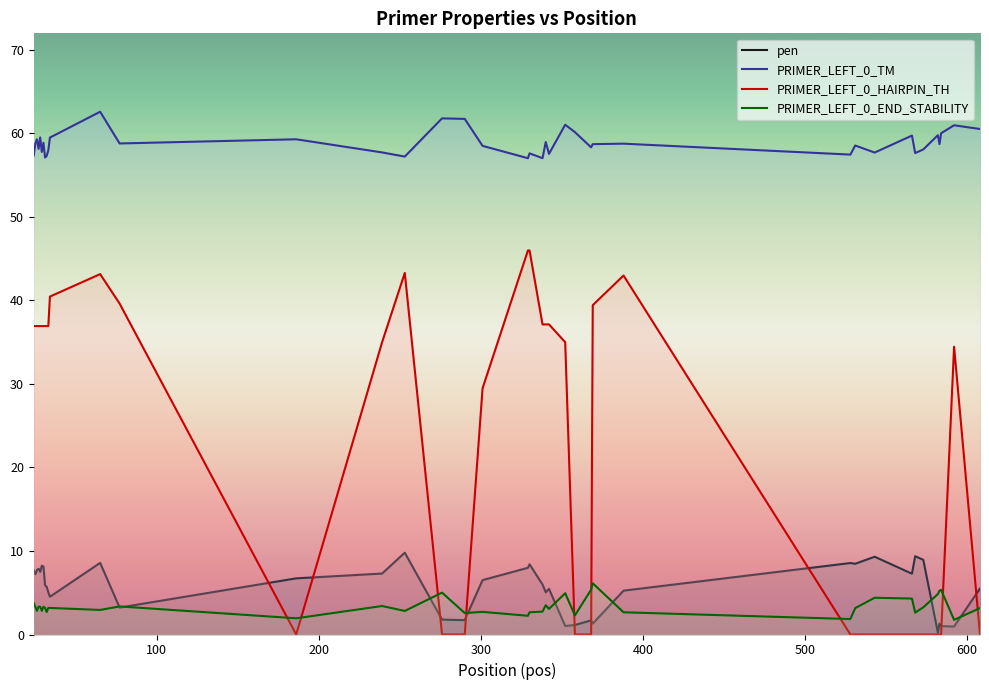

True or false: pen and PRIMER_LEFT_0_HAIRPIN_TH intersect in this chart.

True